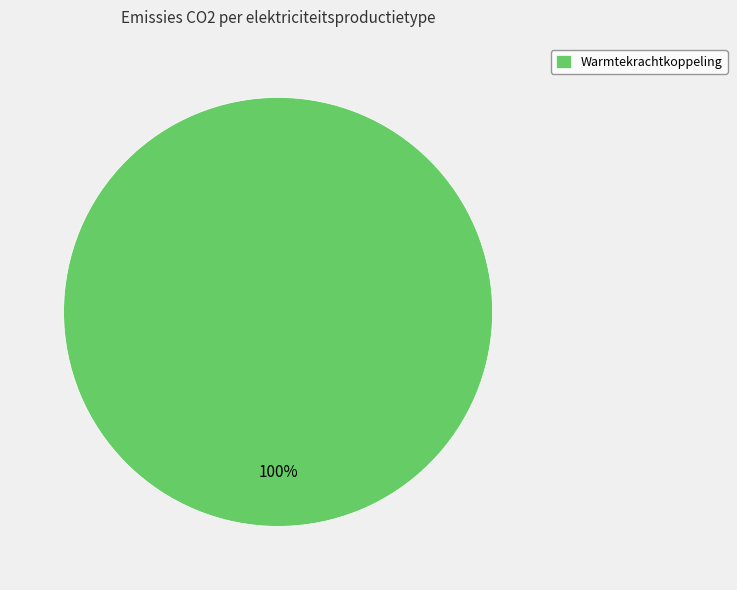

True or false: Warmtekrachtkoppeling accounts for 95% of the total.

False